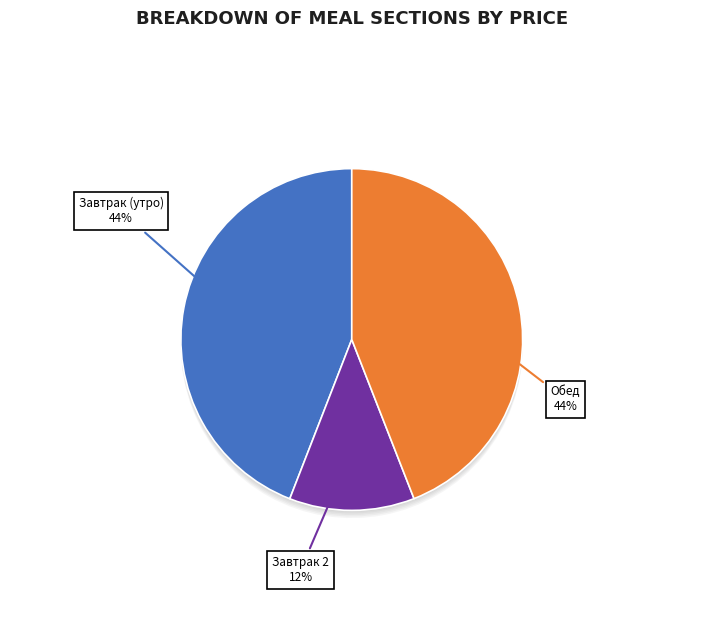

To the nearest percent, what percentage of the pie is конфеты?

10%